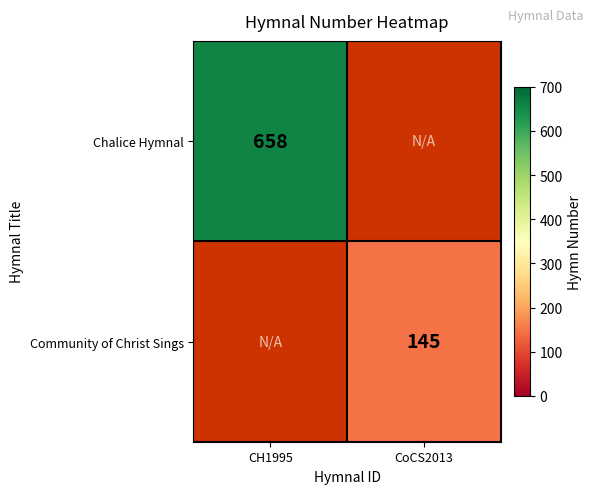

True or false: Chalice Hymnal has a value of 658 at CH1995.

True